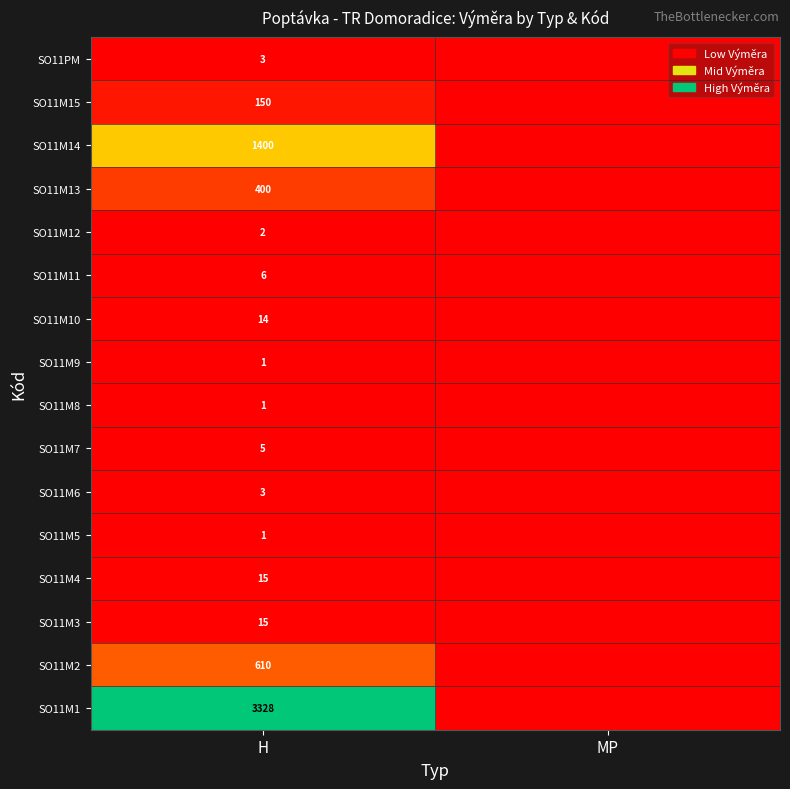

The value of SO11M3 at H is 15. True or false?

True